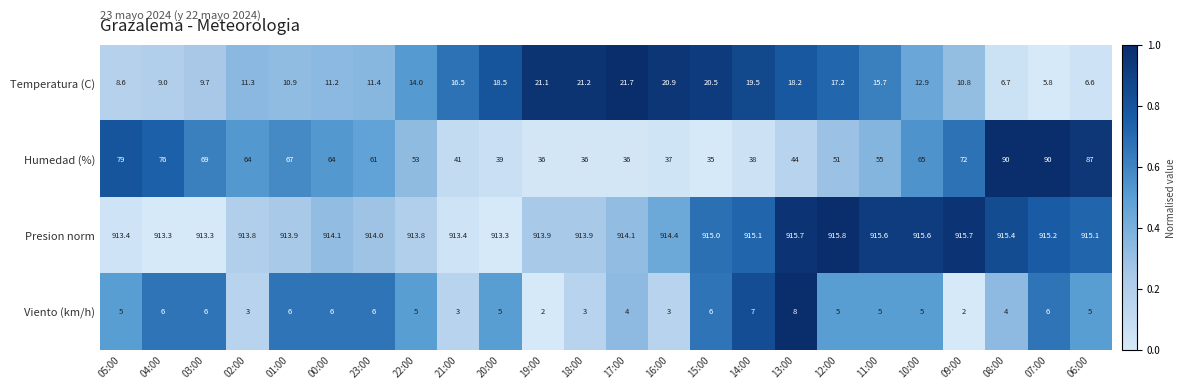

What is the difference between the maximum and minimum values in the Viento (km/h) series?

6.0